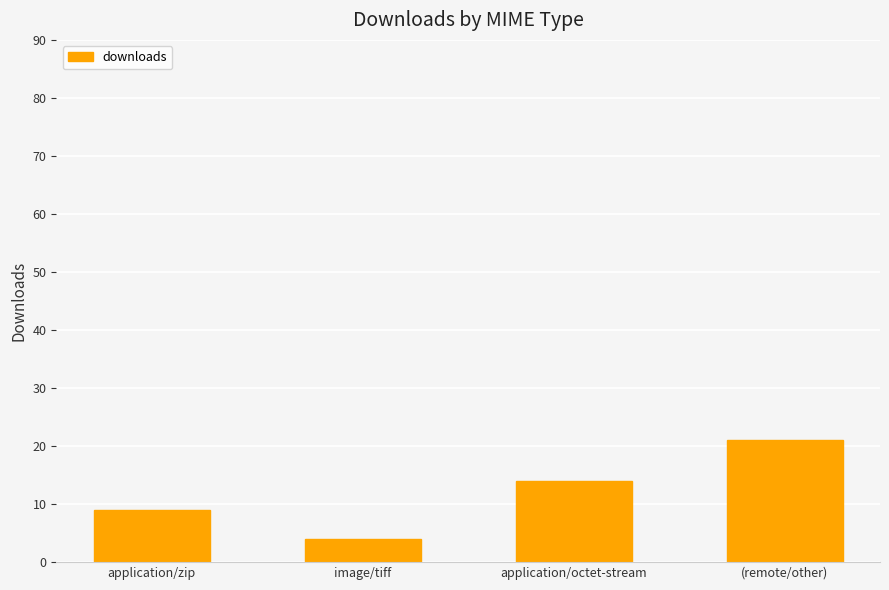

What is the label of the 2nd bar from the left?

image/tiff